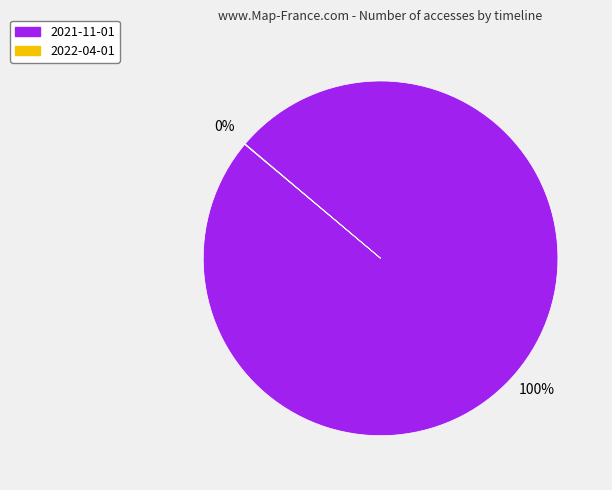

The 2021-11-01 slice represents 100% of the pie. True or false?

True